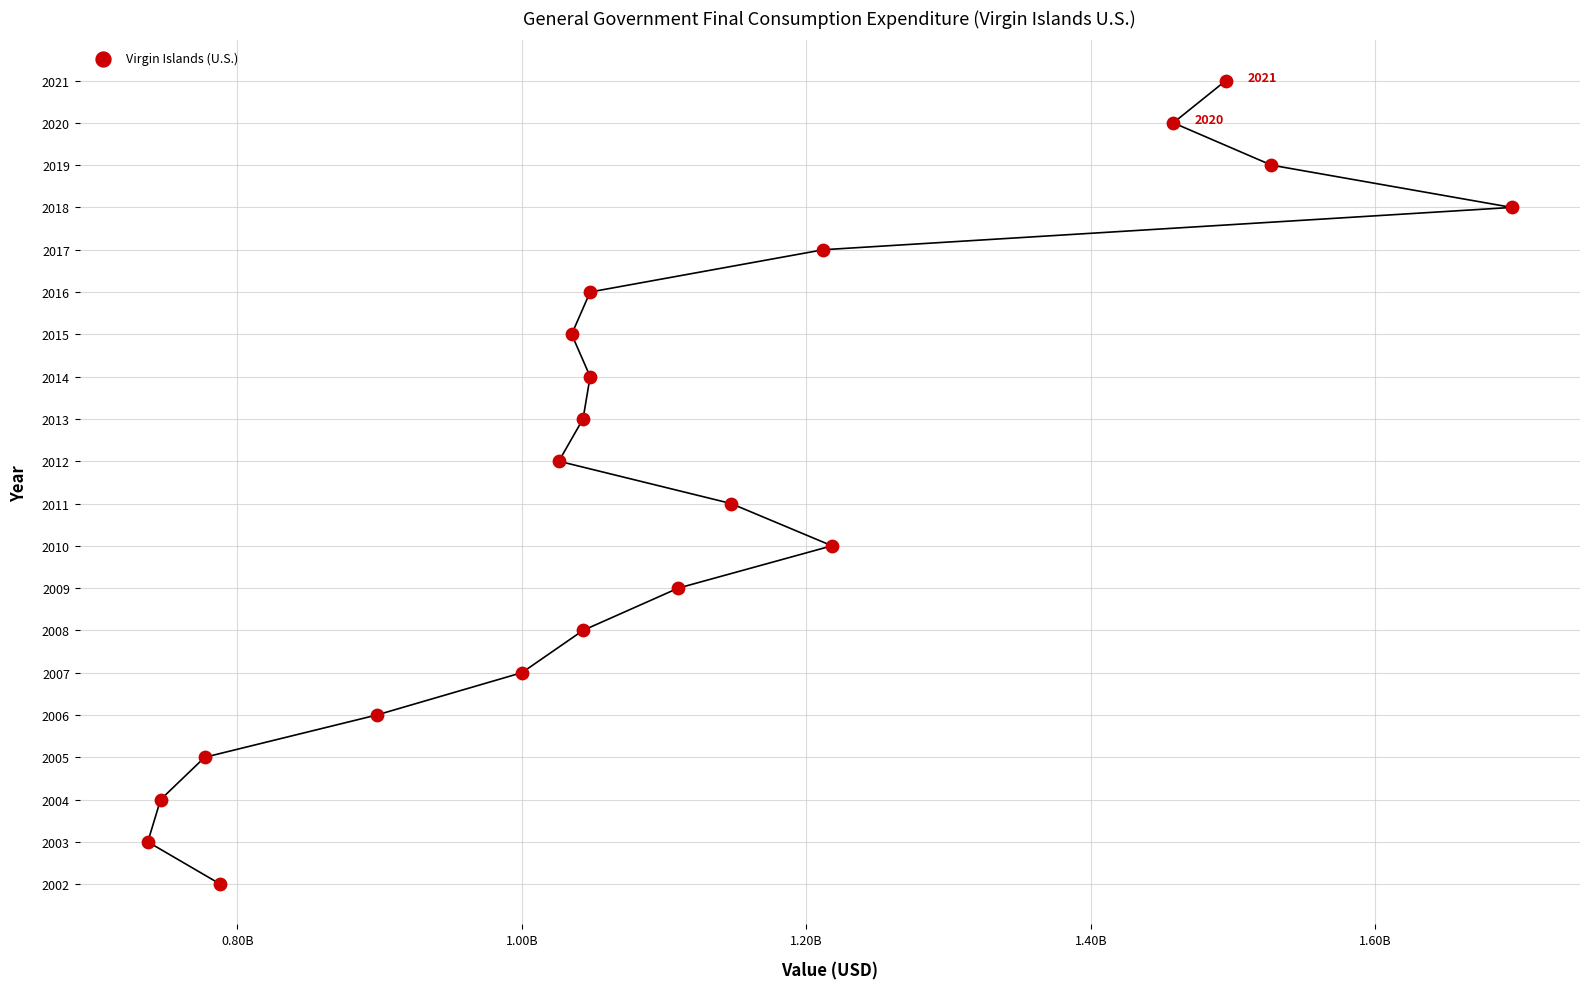

What is the range of Y values (max minus min)?

19